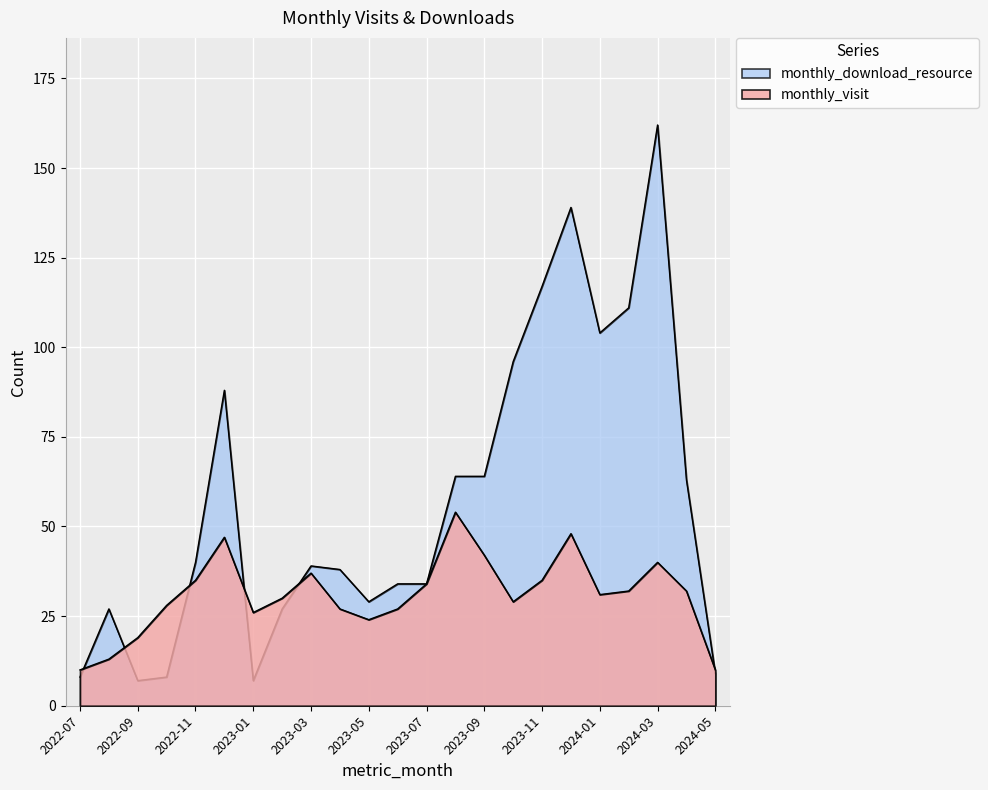

What is the sum of the monthly_visit values at 2023-12 and 2023-03?

85